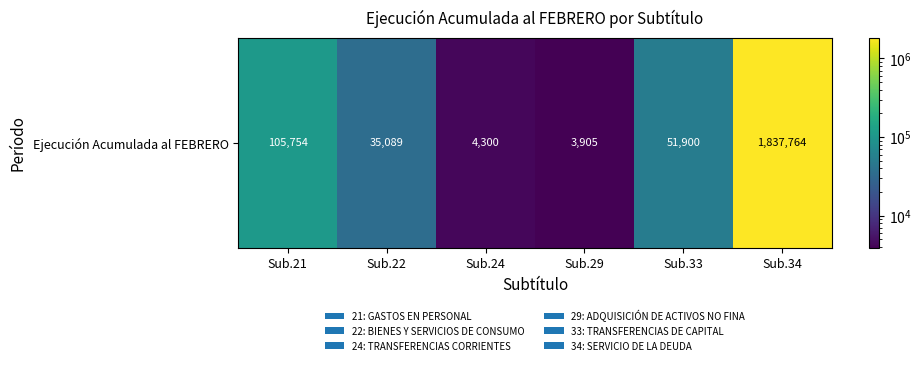

Reading left to right, extract all data points from this chart.

105754	35089	4300	3905	51900	1837764